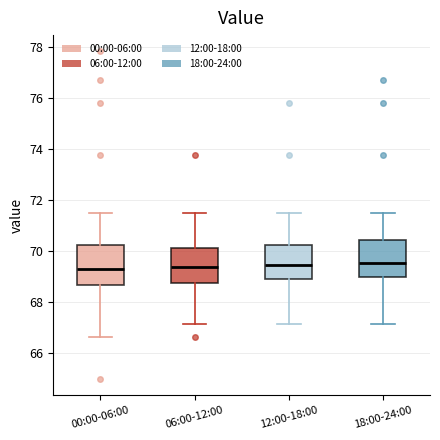

Reading left to right, read every box against the y-axis: the position of its median line, the range the box covers, and the ends of its whiskers. The values are not printed on the chart, so give them approximately, as read against the axis.

00:00-06:00: median 69.2, box 68.6 to 70.2, whiskers 66.6 to 71.6
06:00-12:00: median 69.4, box 68.8 to 70.2, whiskers 67.2 to 71.6
12:00-18:00: median 69.4, box 68.8 to 70.2, whiskers 67.2 to 71.6
18:00-24:00: median 69.6, box 69.0 to 70.4, whiskers 67.2 to 71.6